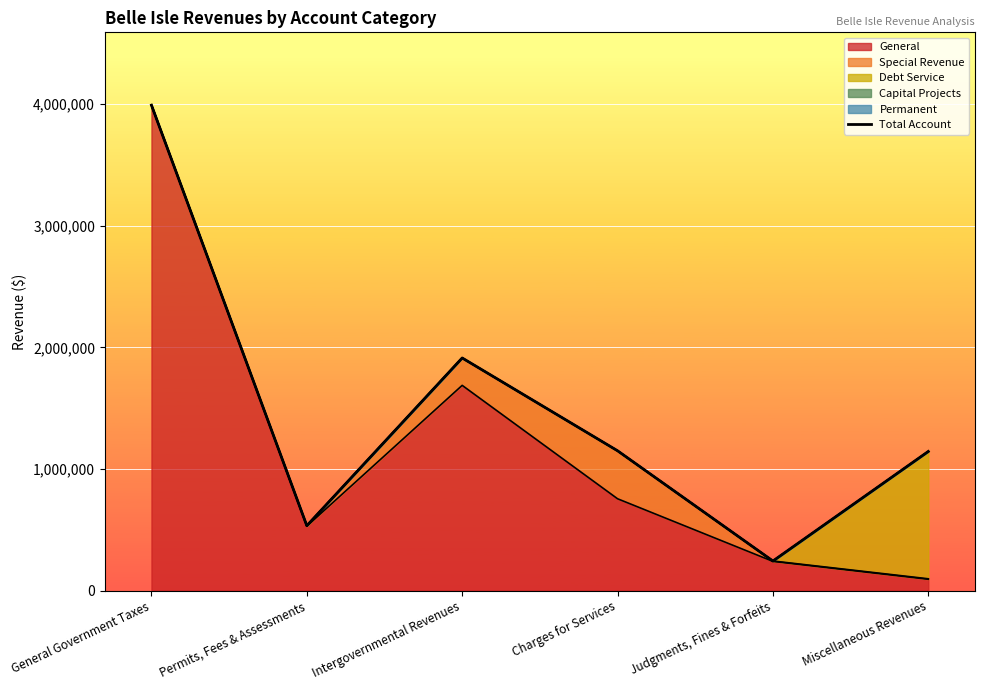

What is the smallest value displayed?

243109